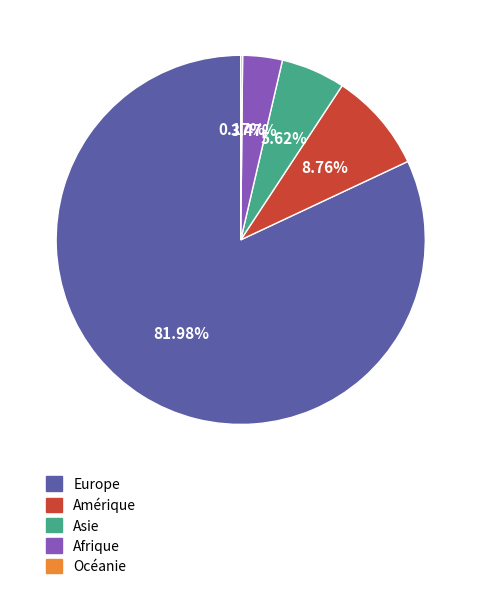

What is the ratio of the value at Afrique to the value at Asie?

0.6